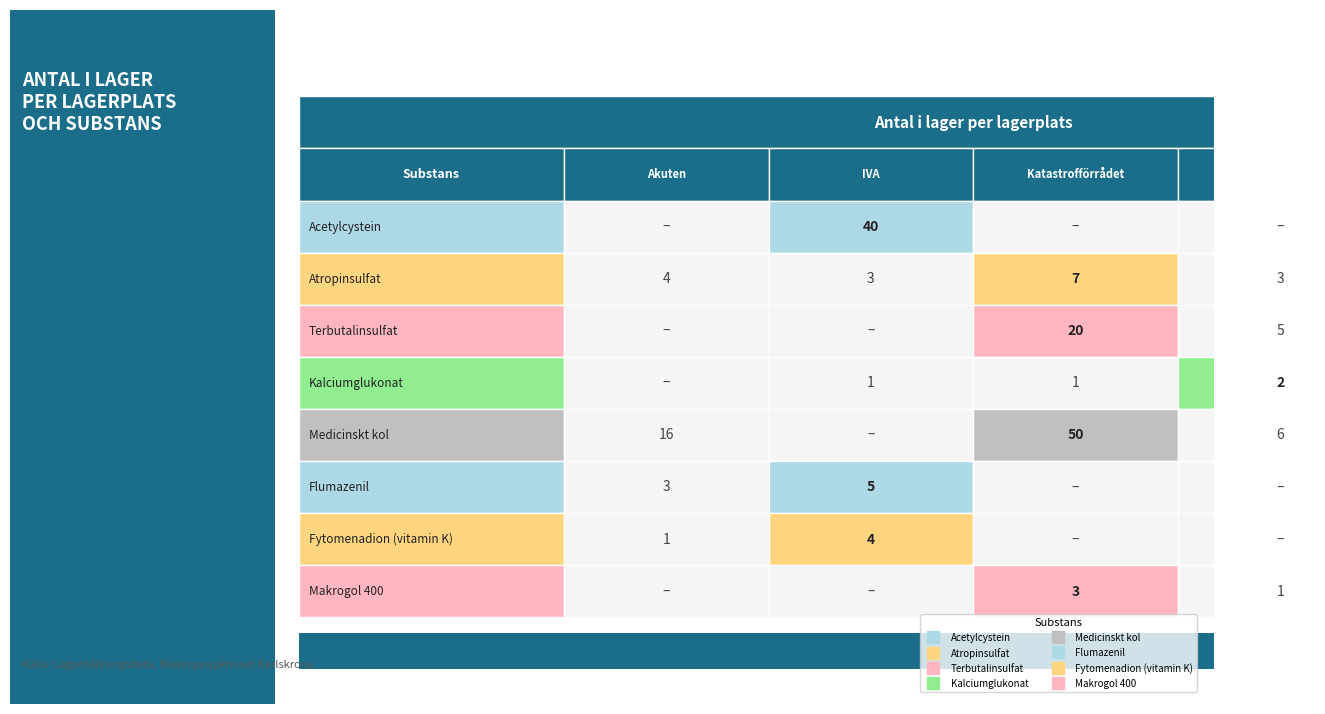

What is the difference between the maximum and minimum values in the Kalciumglukonat series?

2